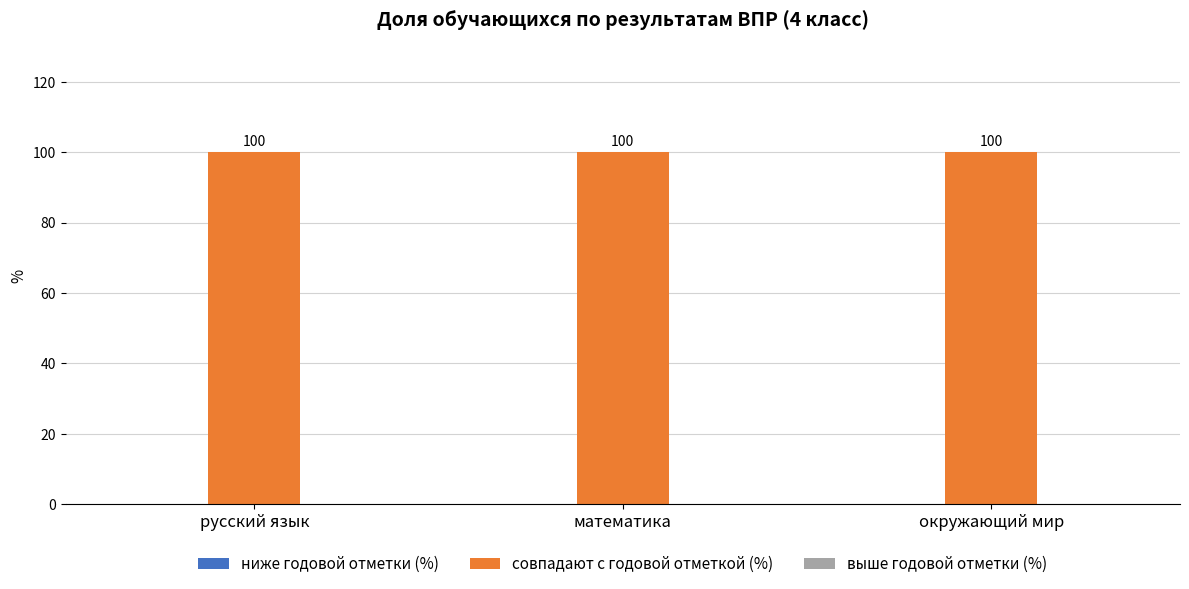

What are all the series names shown in the legend?

ниже годовой отметки (%), совпадают с годовой отметкой (%), выше годовой отметки (%)